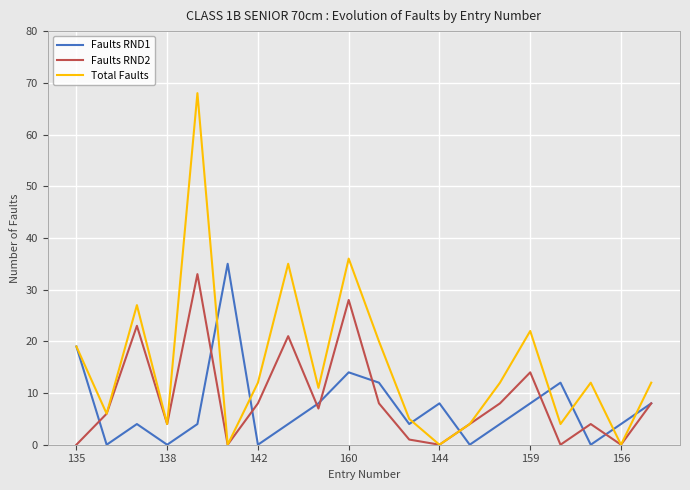

Count the number of data series in this chart.

3